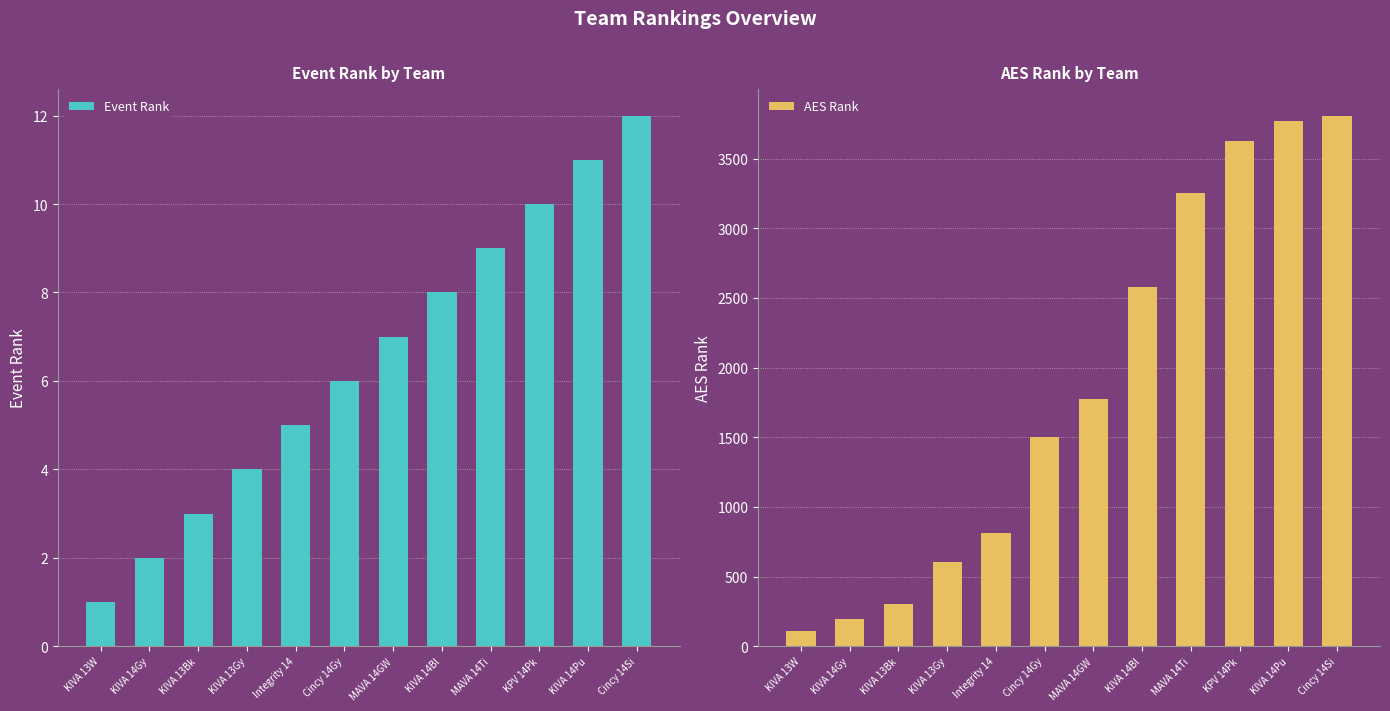

What is the difference between the Event Rank values at Cincy 14Si and Cincy 14Gy?

6